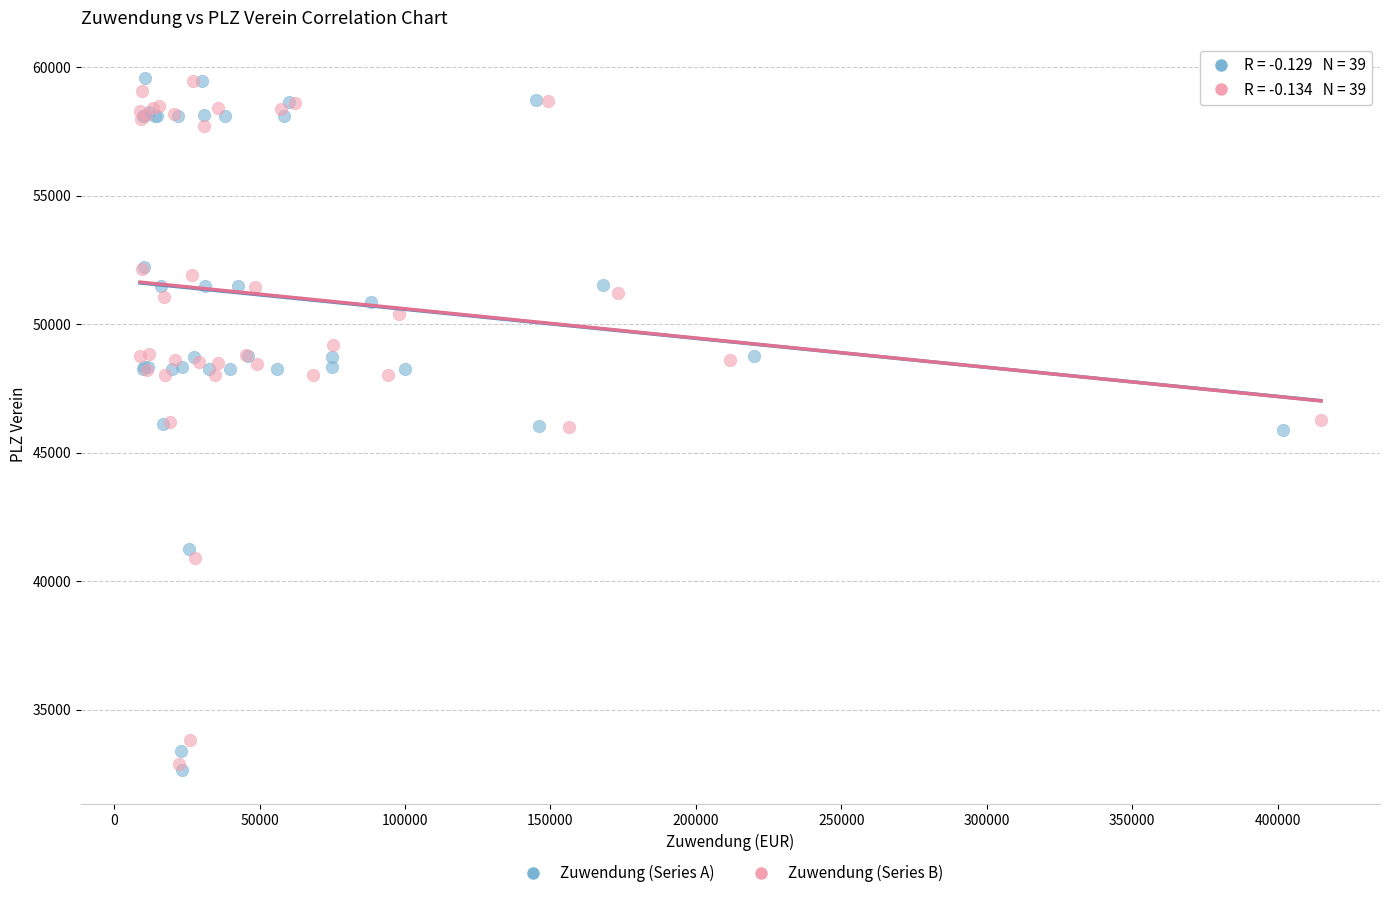

Which series has the largest Y range (max minus min)?

Zuwendung (Series A)